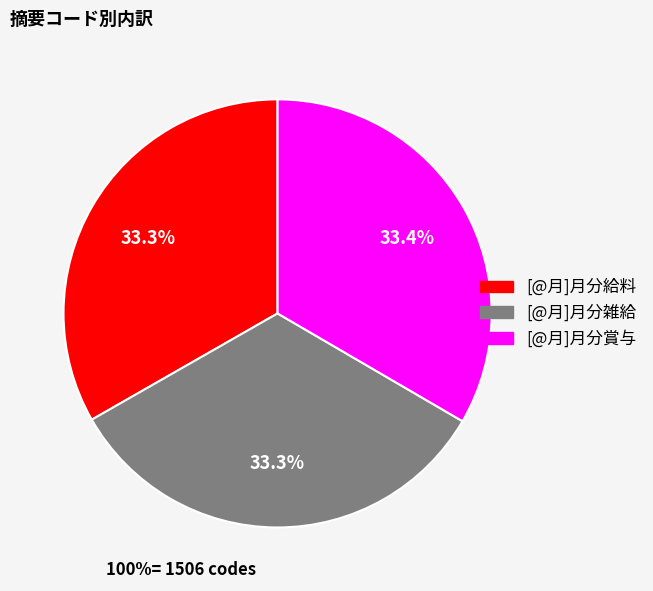

Rank the categories by value from highest to lowest.

[@月]月分賞与, [@月]月分雑給, [@月]月分給料